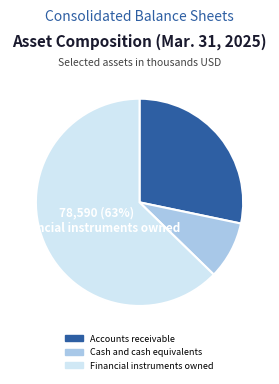

Is the sum of Accounts receivable and Cash and cash equivalents greater than half?

No